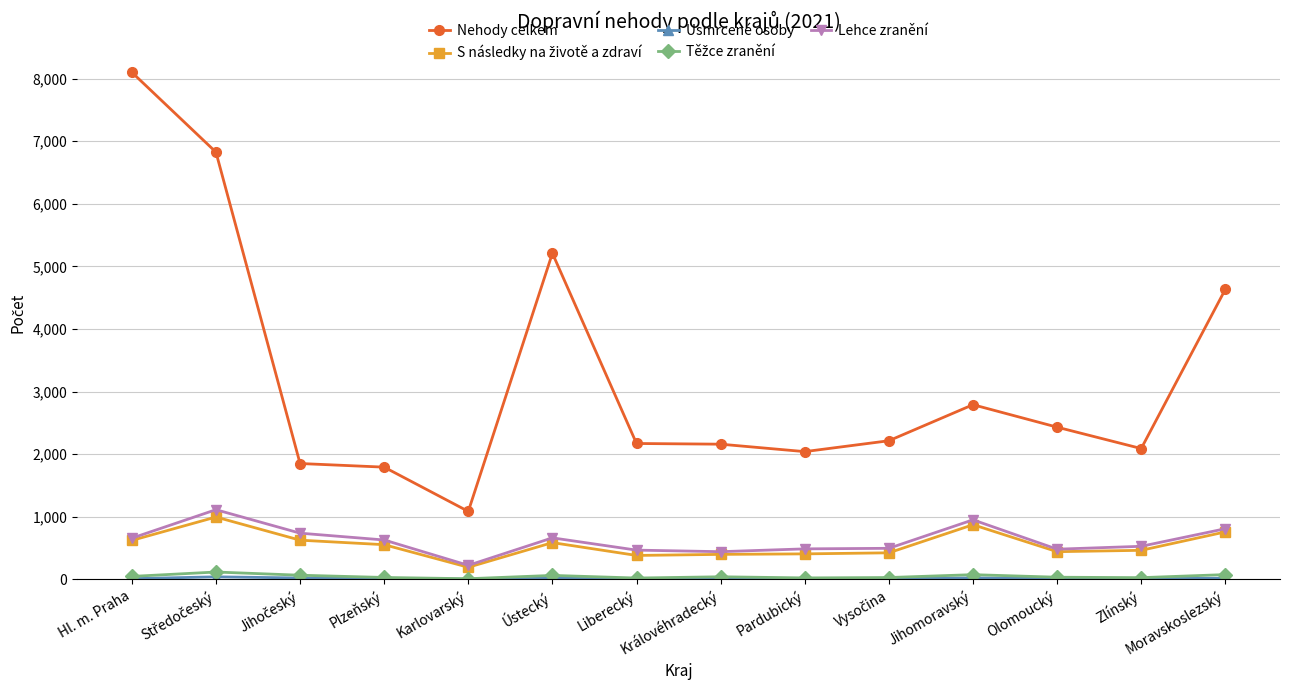

What is the value of the Nehody celkem point at the 14th from the left?

4633